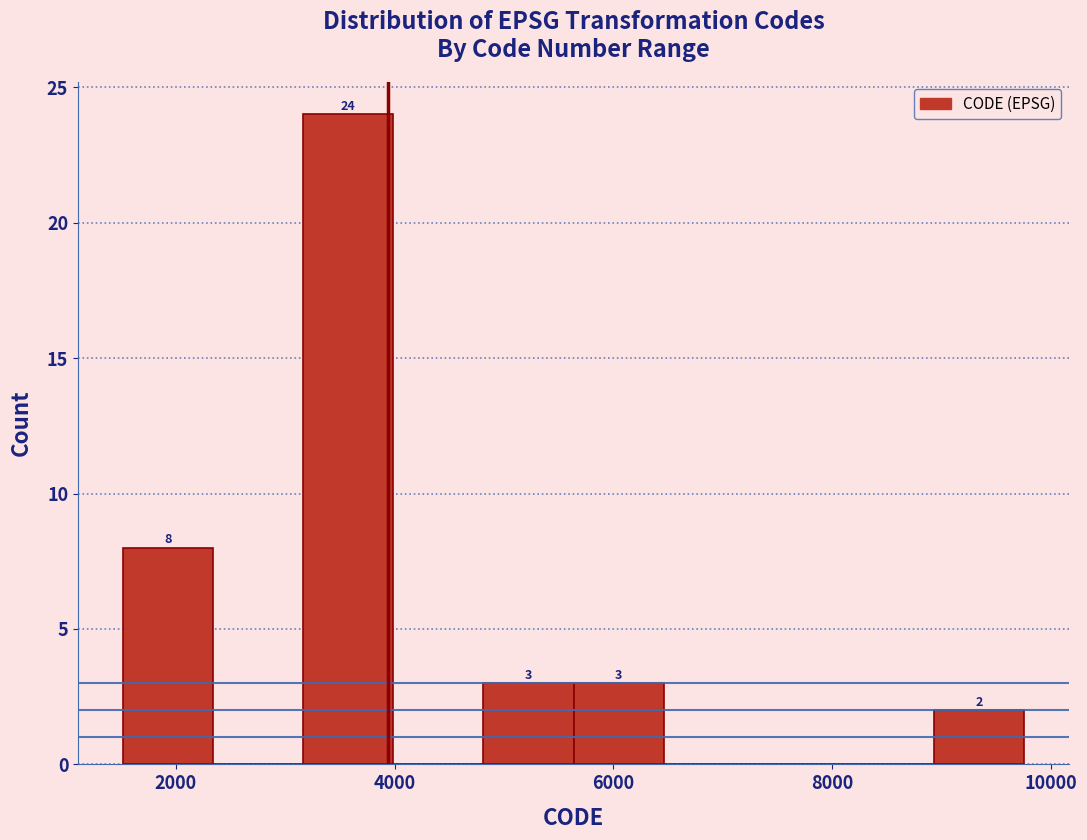

Over which range of the x-axis is the bar tallest?

3200 to 4000